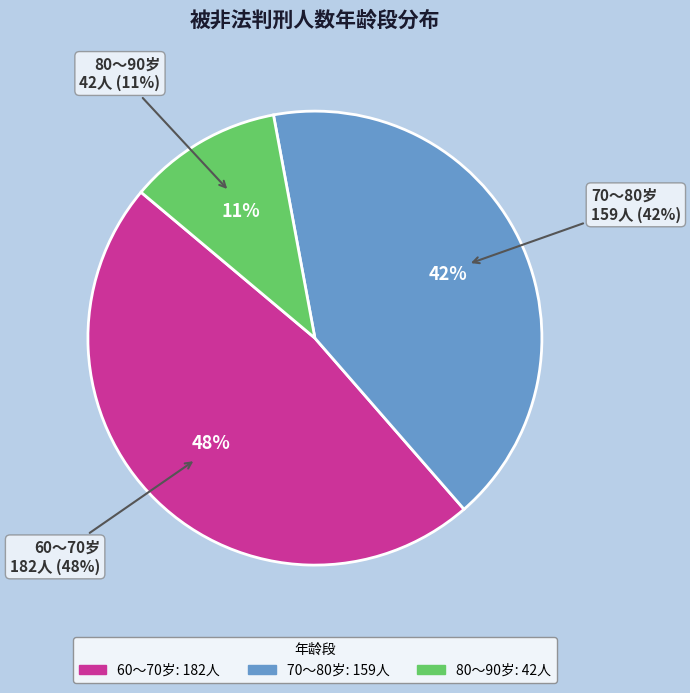

Do 70～80岁 and 60～70岁 together represent more than half of the pie?

Yes